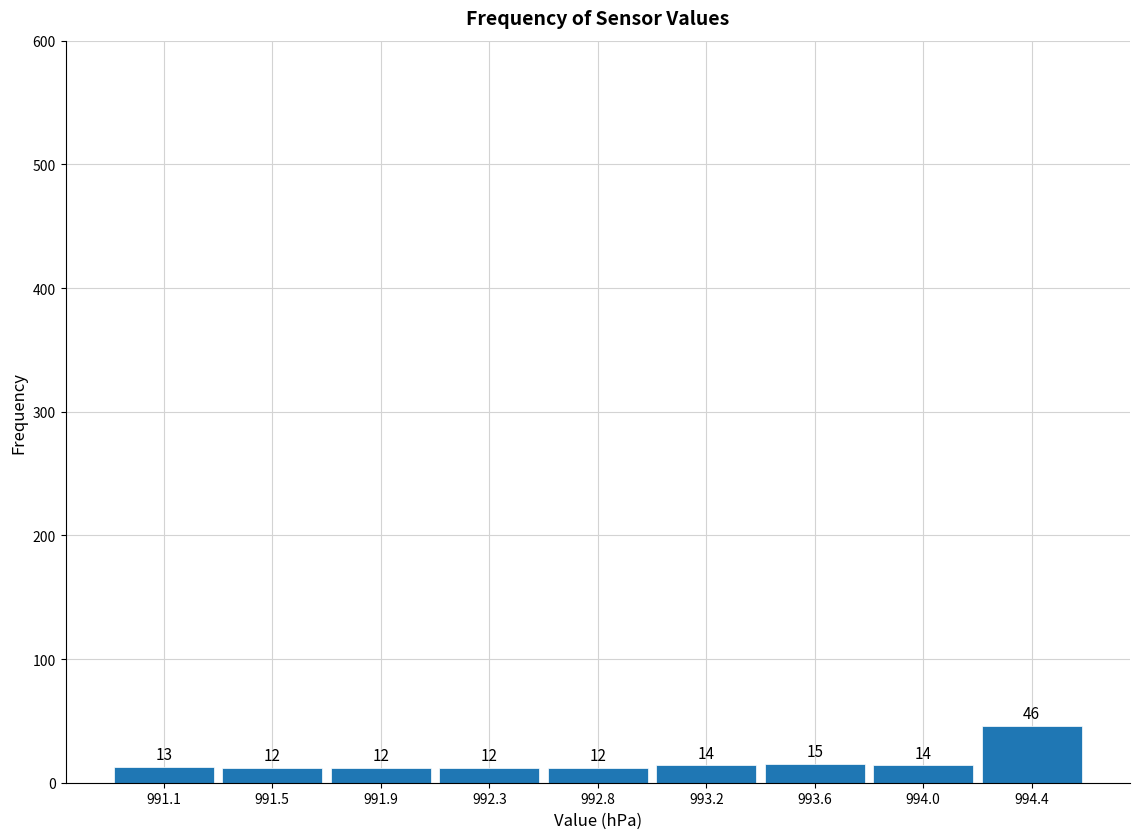

Reading left to right, extract all data points from this chart.

991.1=13	991.5=12	991.9=12	992.3=12	992.8=12	993.2=14	993.6=15	994.0=14	994.4=46